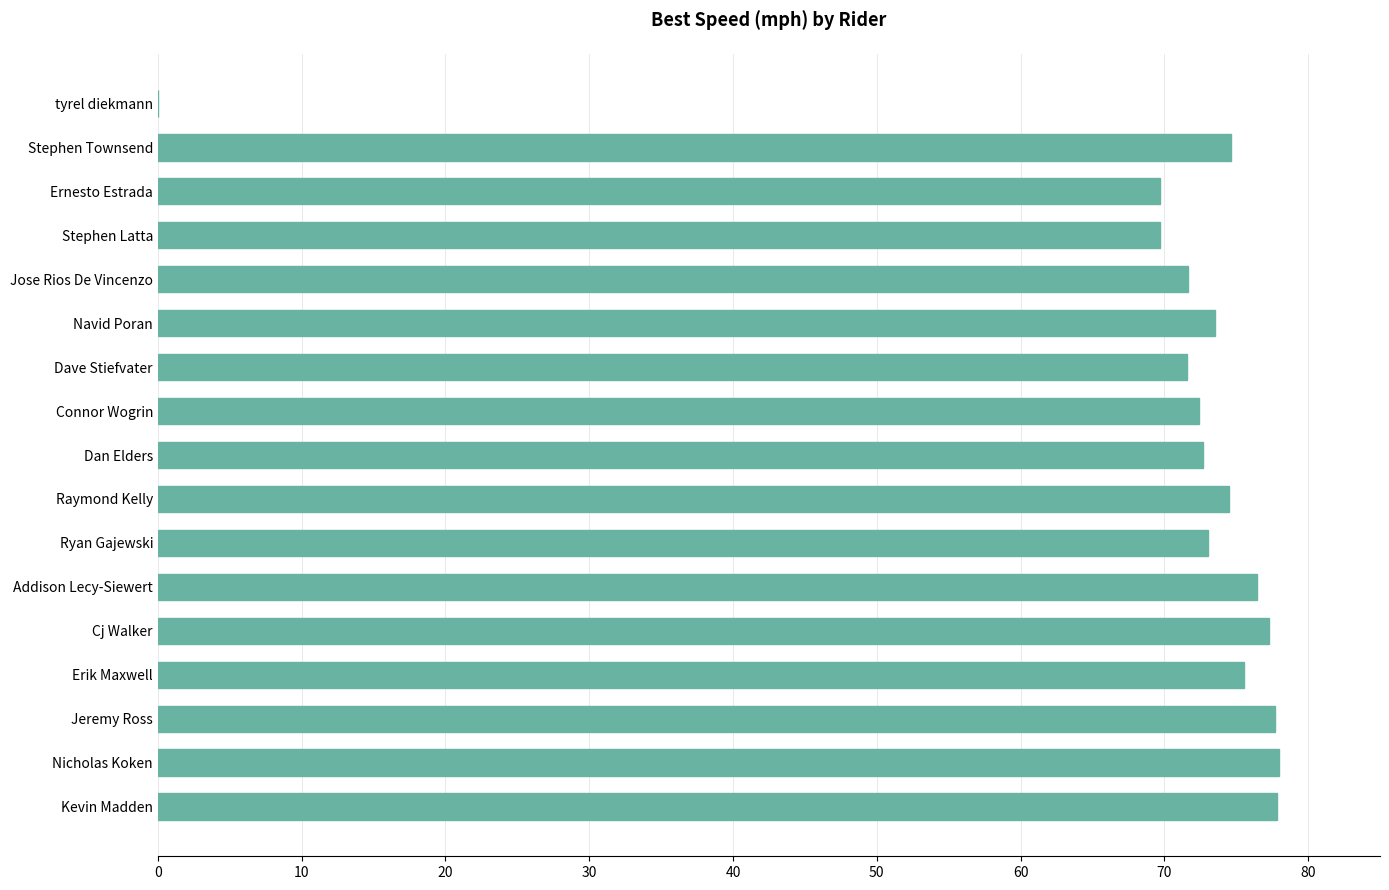

Are the bars horizontal?

Yes